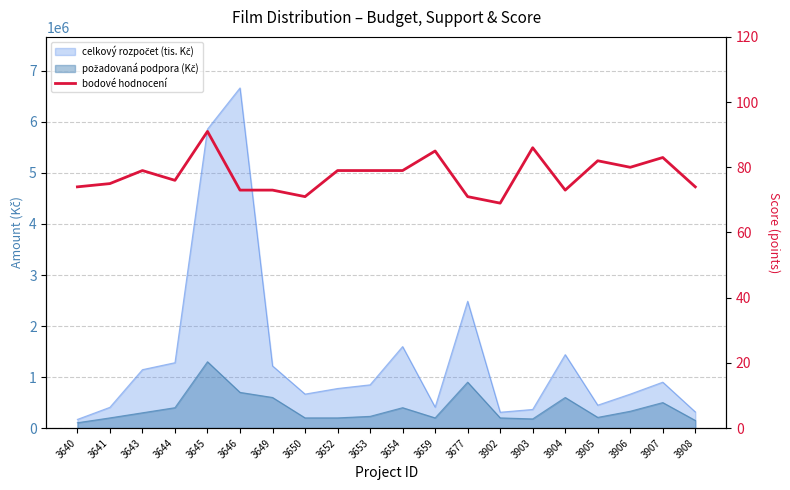

Count the number of categories in the chart.

20